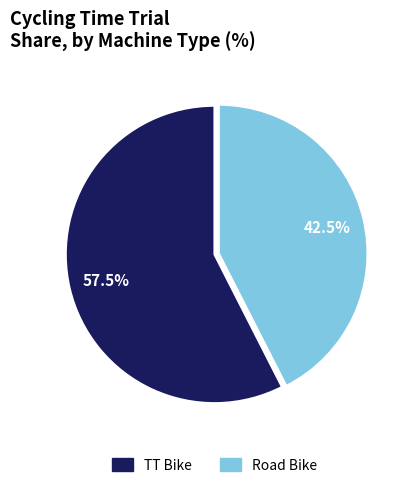

Which has a higher value, TT Bike or Road Bike?

TT Bike